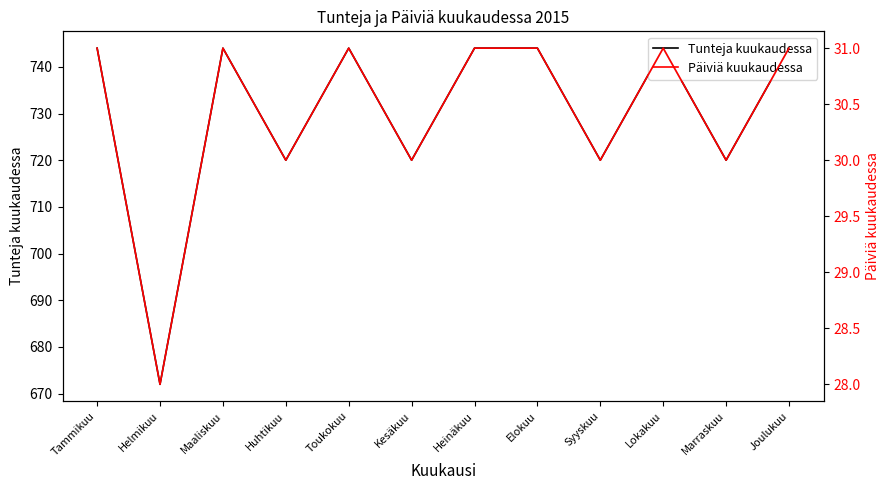

The value of Tunteja kuukaudessa at Elokuu is 744. True or false?

True